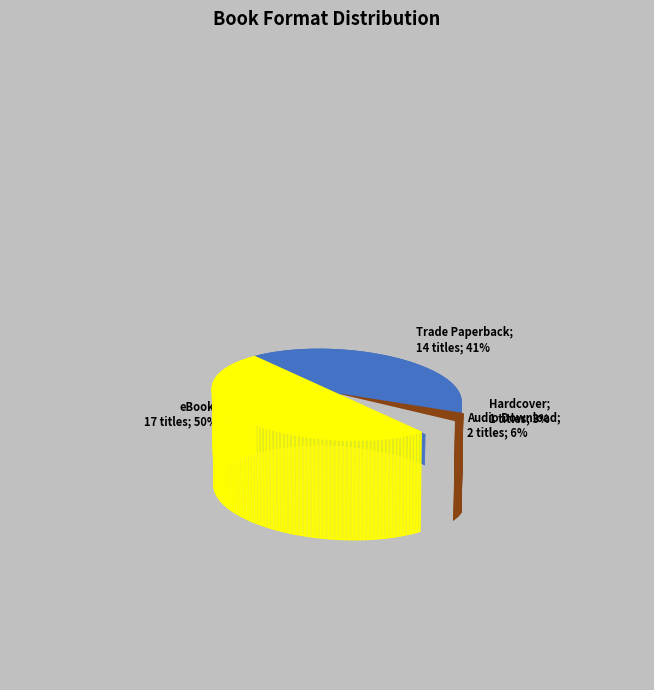

To the nearest percent, what is the average slice percentage?

25%